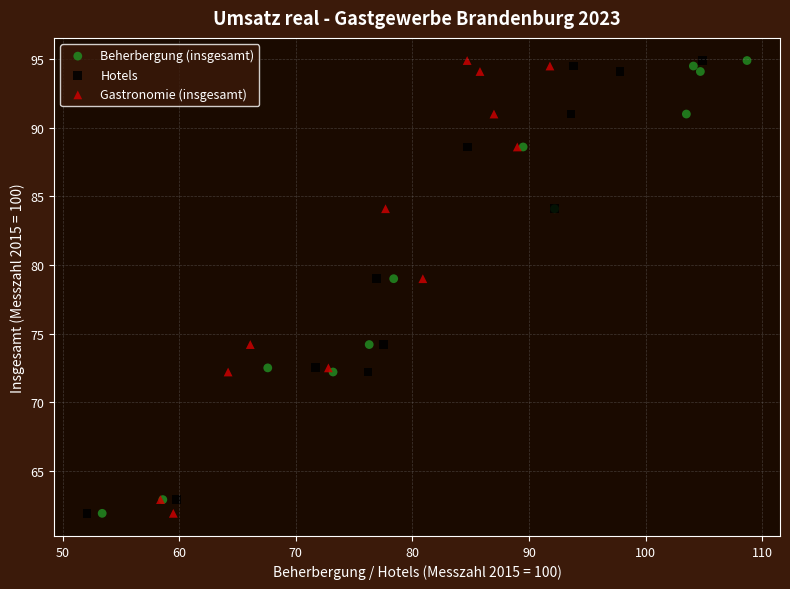

What are all the series names shown in the legend?

Beherbergung (insgesamt), Hotels, Gastronomie (insgesamt)